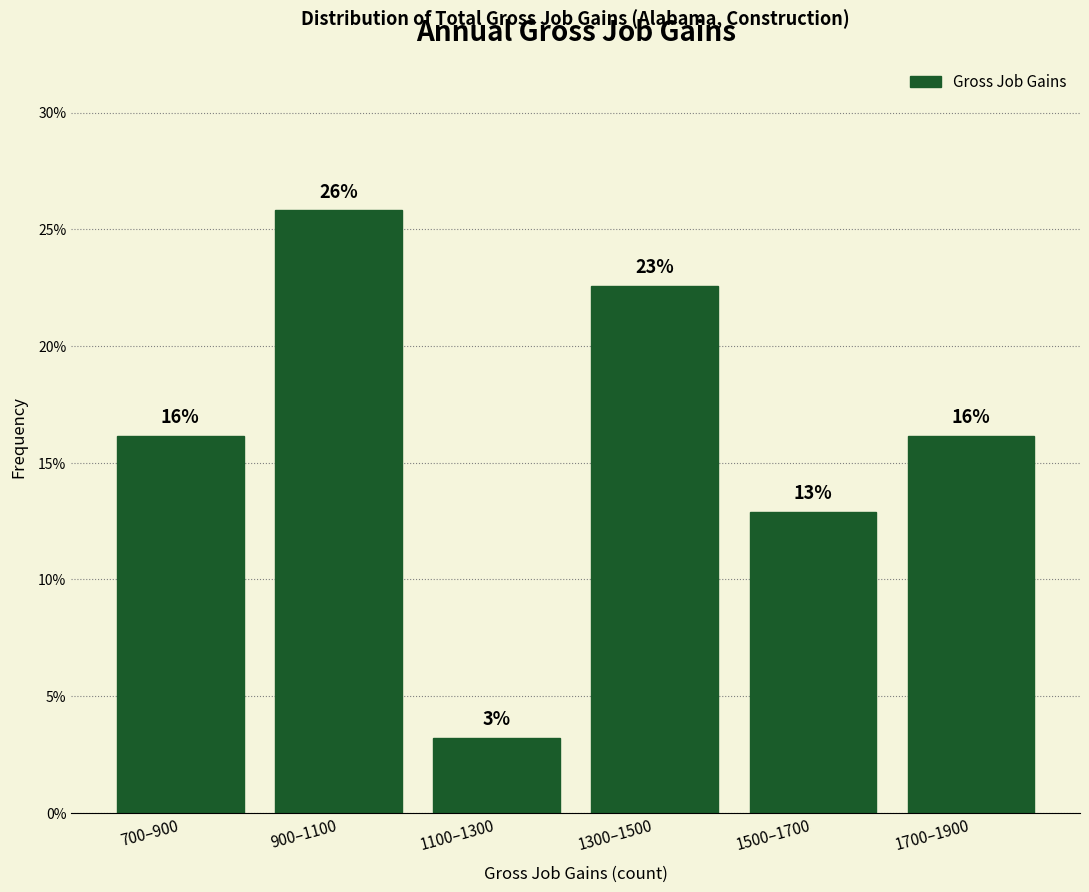

Are the bars horizontal?

No